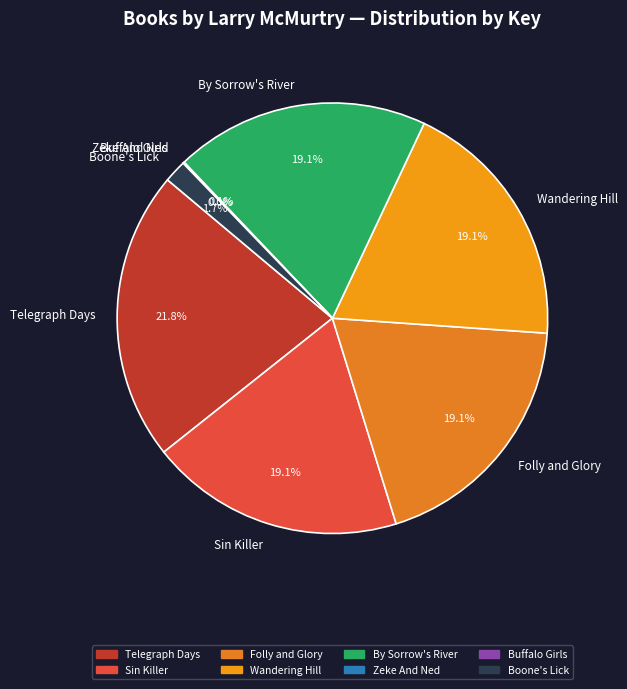

To the nearest percent, what is the combined percentage of Wandering Hill and Boone's Lick?

21%